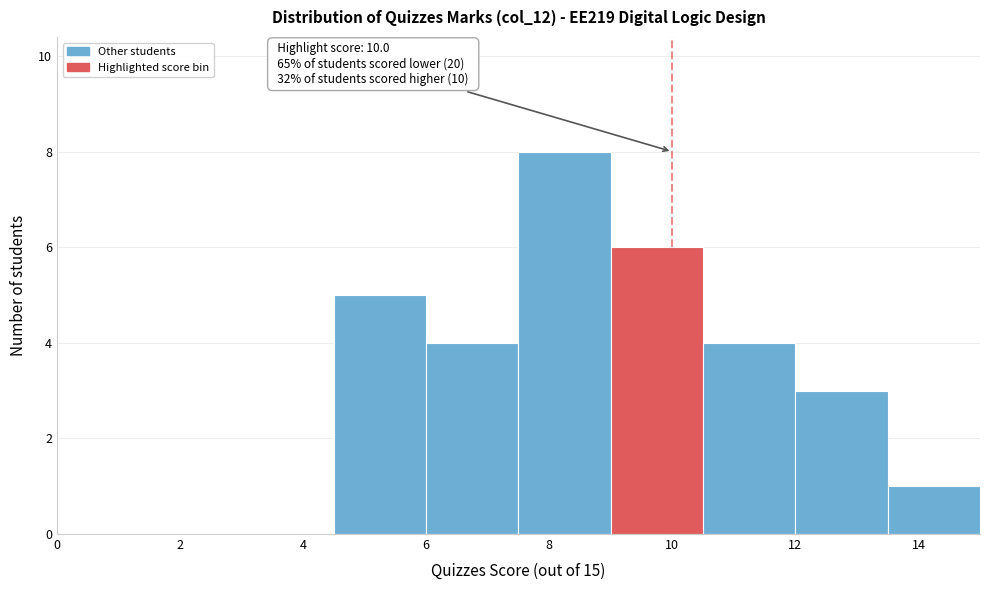

Over which range of the x-axis is the bar tallest?

7.5 to 9.0